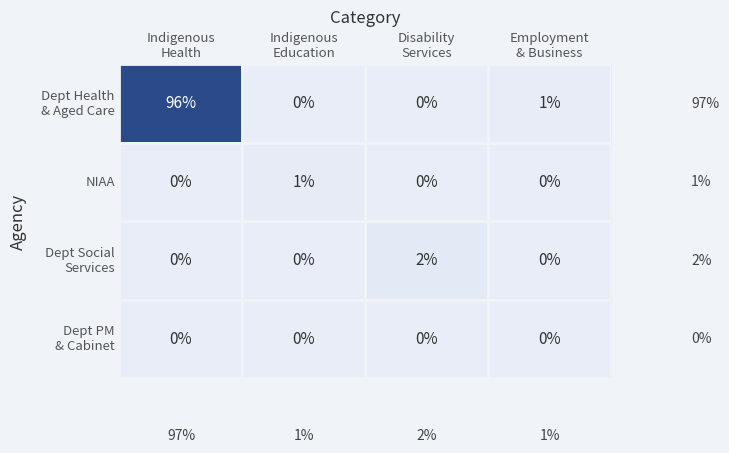

What is the greatest value displayed?

96